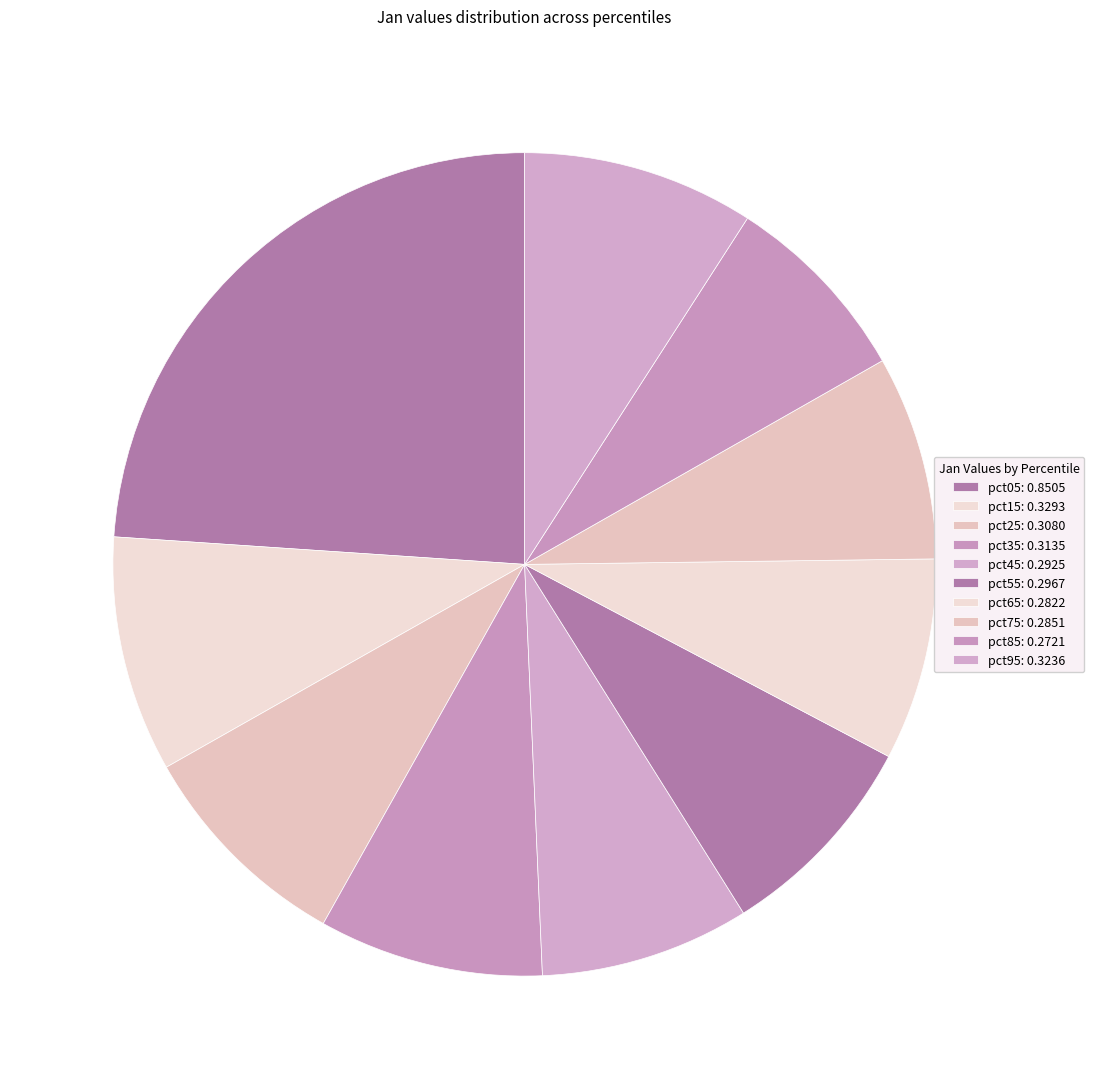

Is it true that pct95 is 2% of the pie?

False